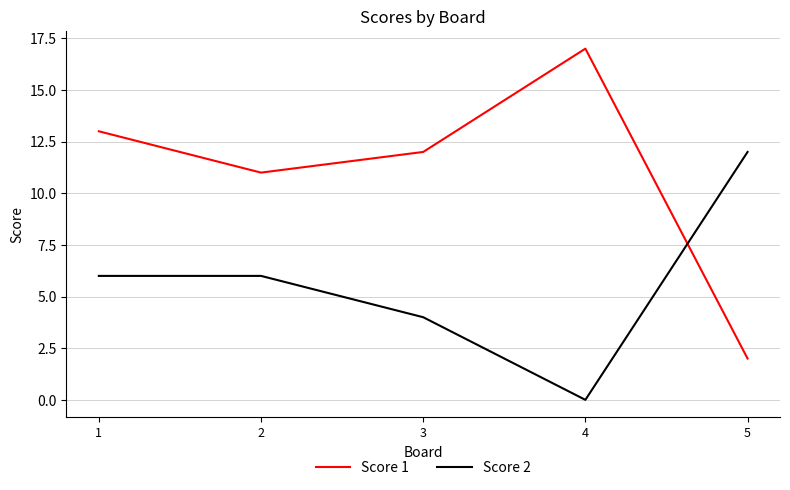

Is the value of Score 2 at 1 greater than the value of Score 1 at 4?

No